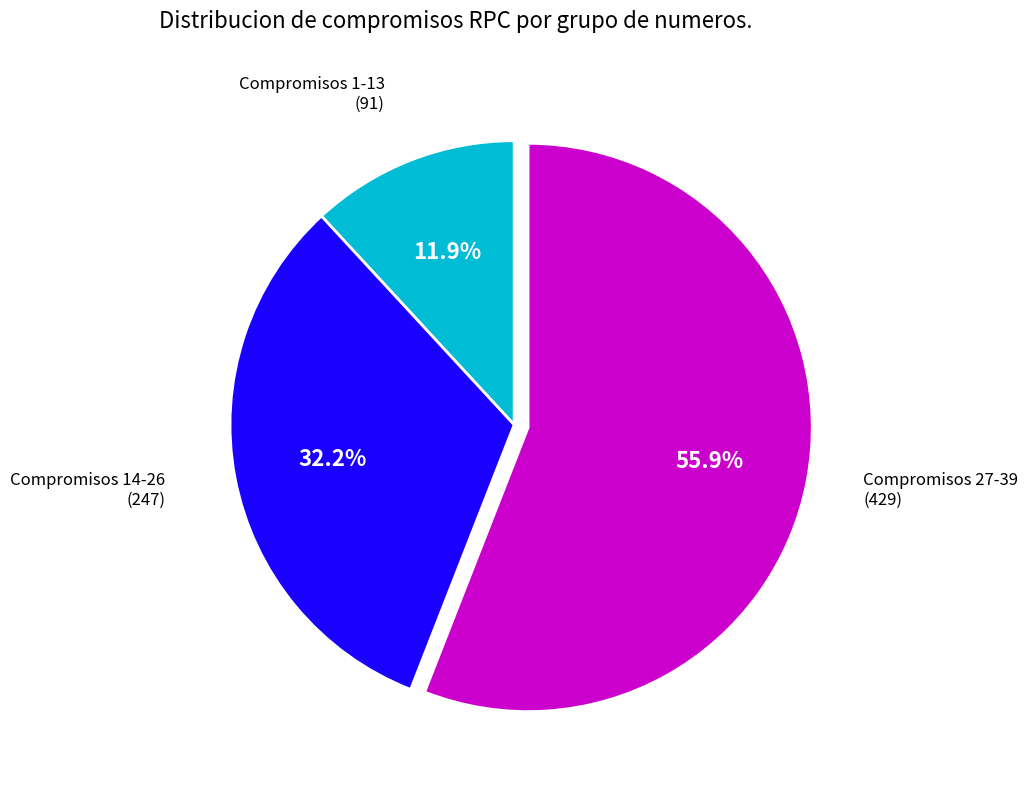

Is there a majority slice in this chart?

Yes